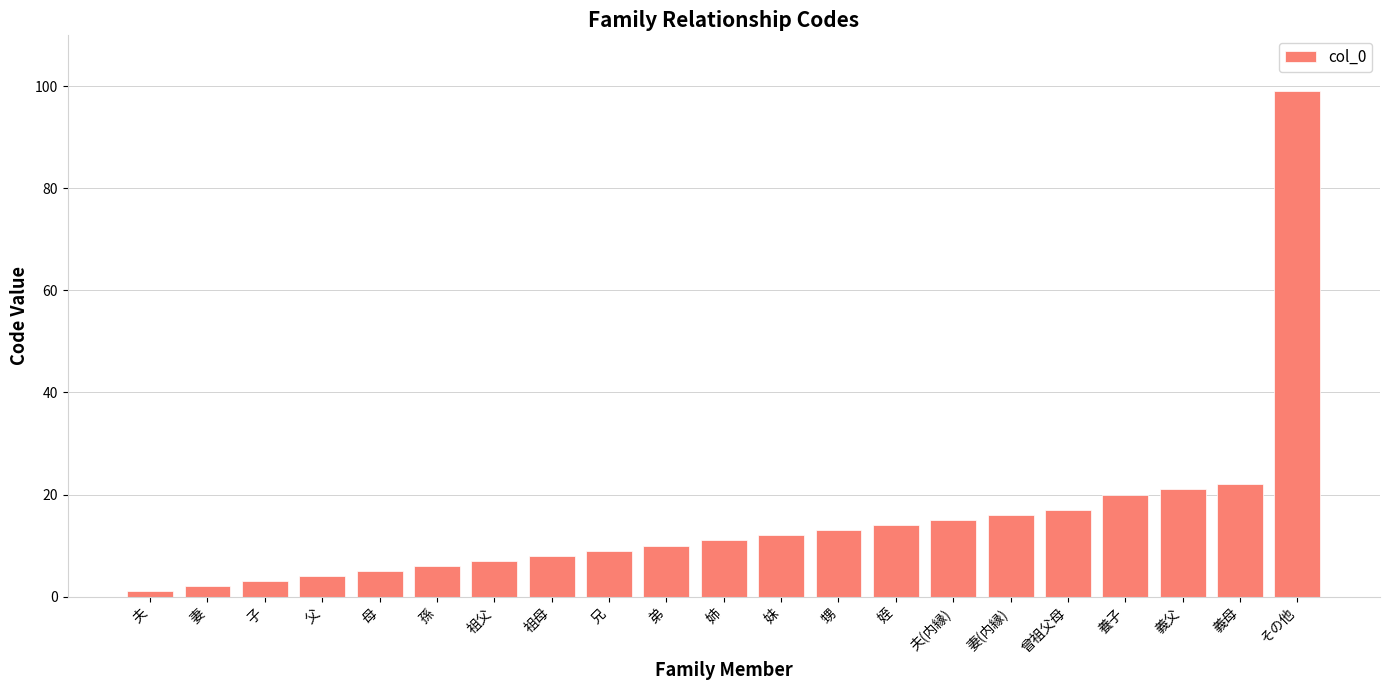

True or false: the data shows 13 at 甥.

True